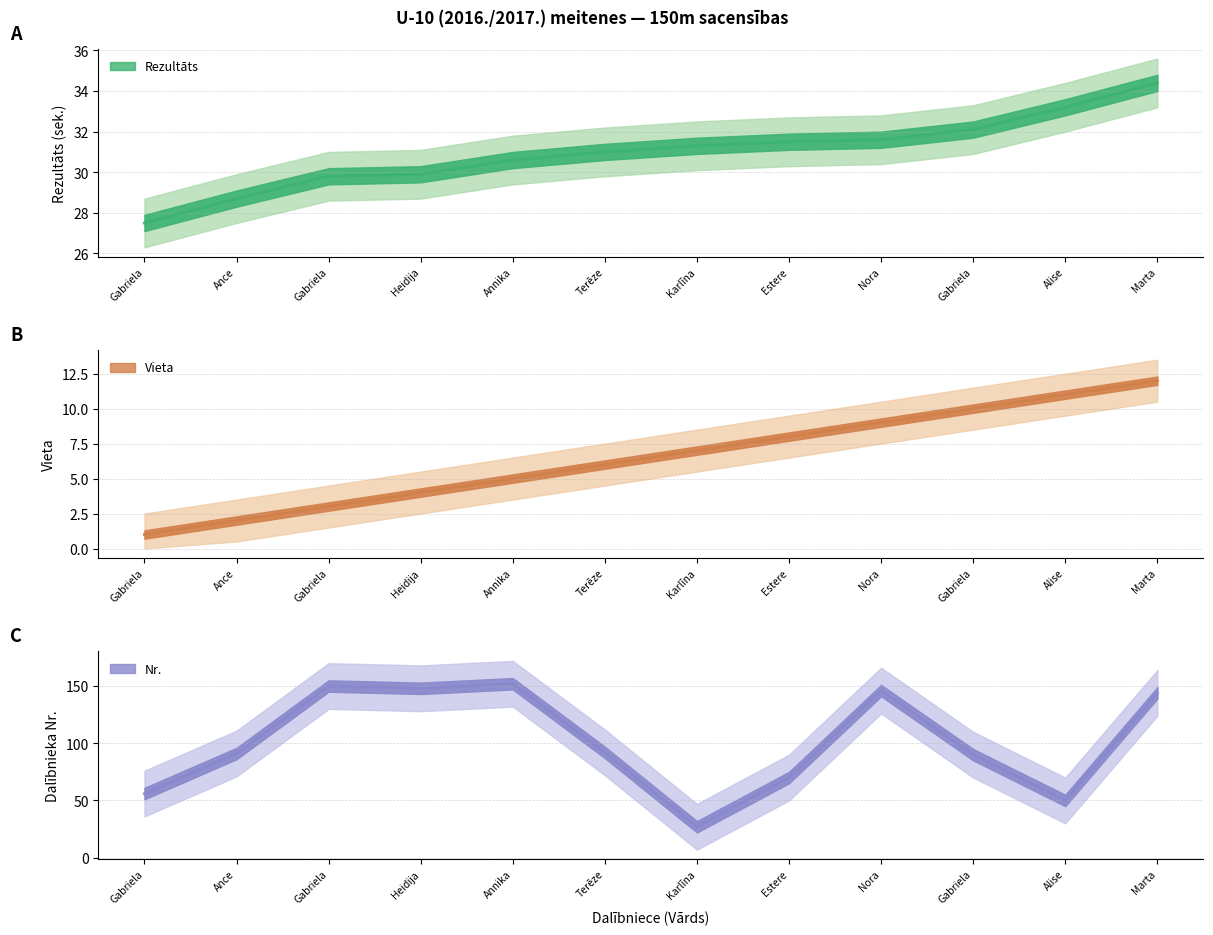

True or false: Rezultāts has more than 0 points higher than both neighbors.

False